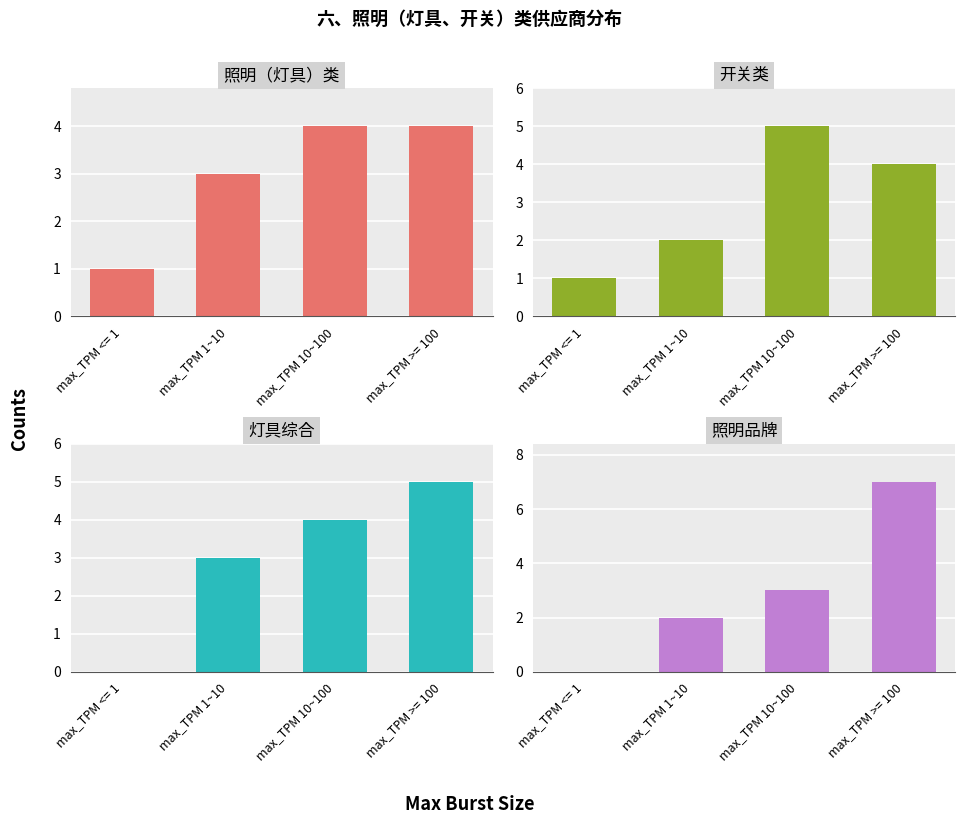

At which label is 照明品牌 closest to 3?

max_TPM 10~100